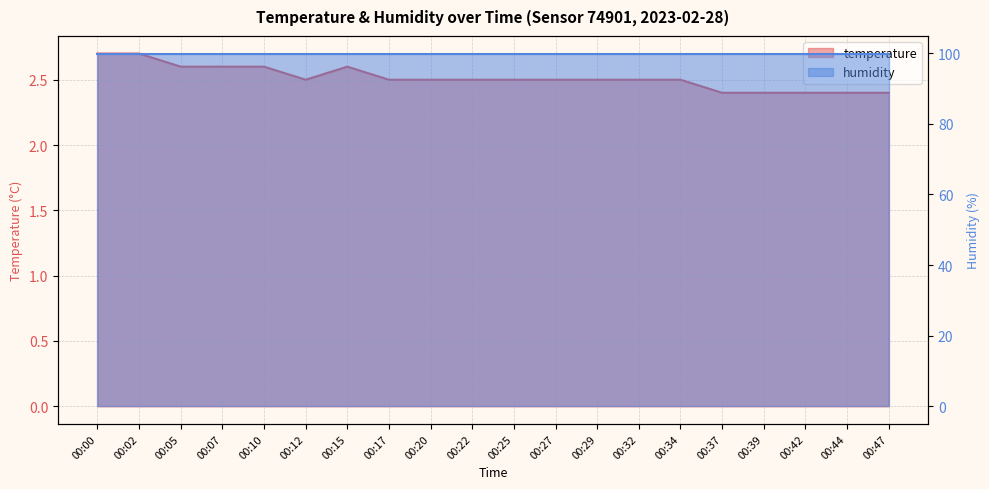

True or false: the data shows 2.7 at 00:02.

True